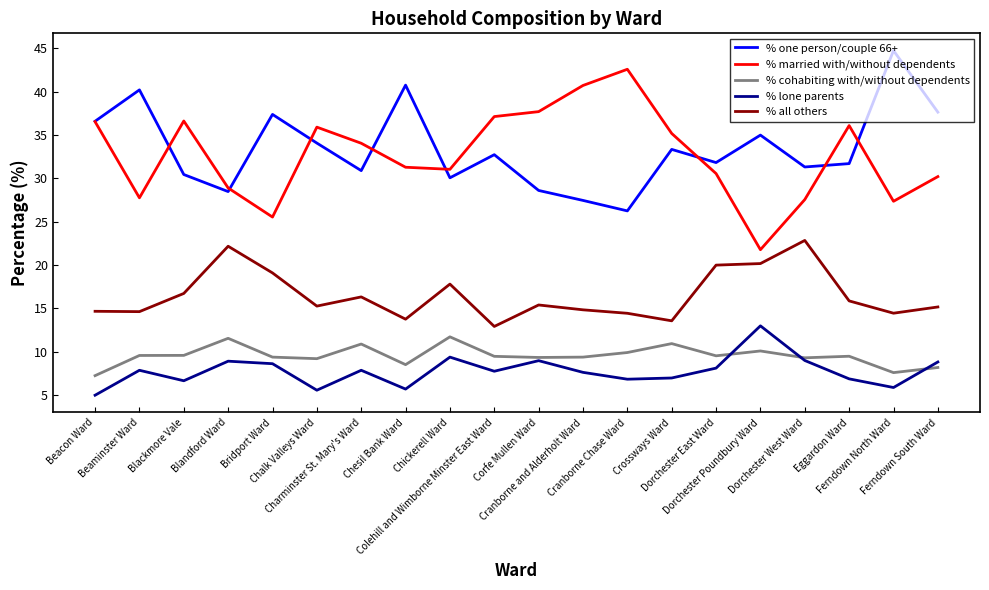

What position from the right is Ferndown South Ward?

1